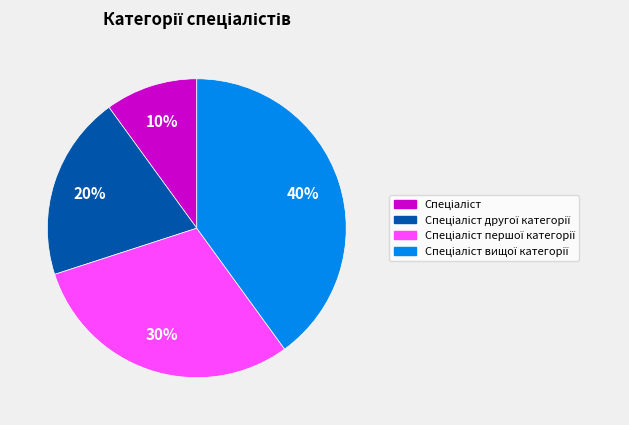

Does any single category account for the majority?

No